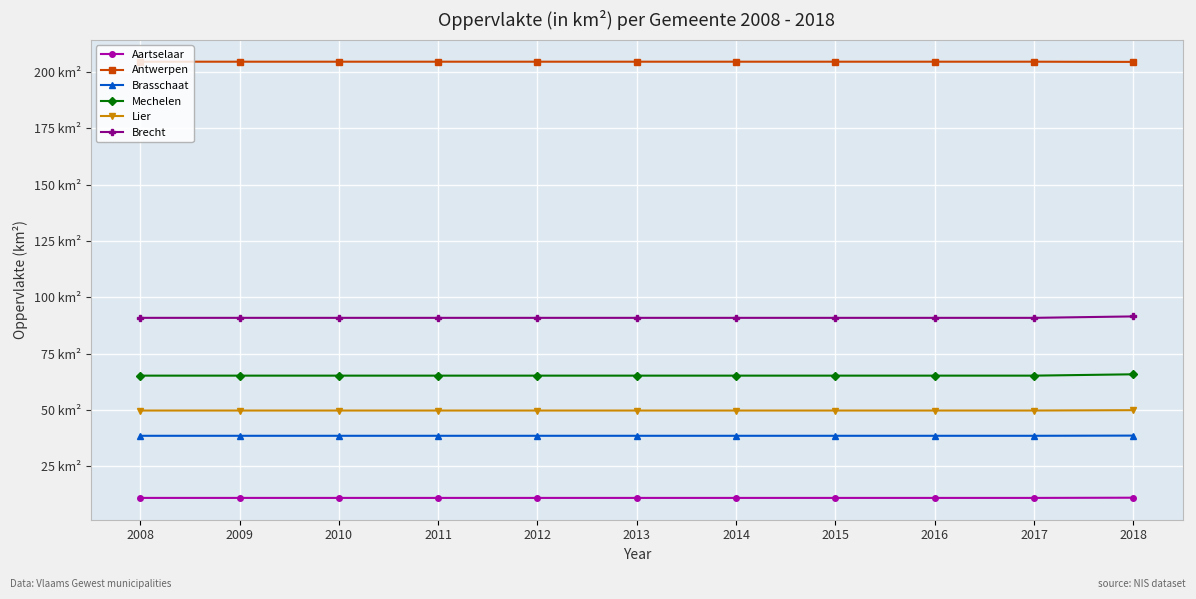

Does the chart have visible grid lines?

Yes